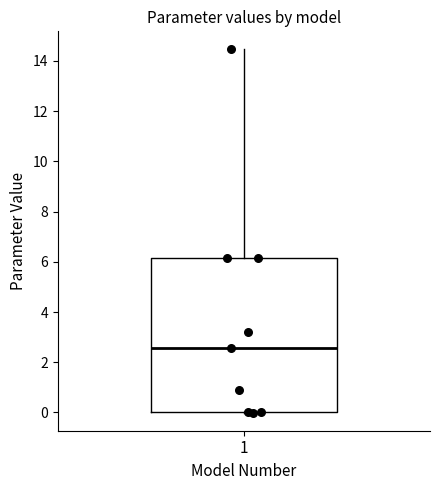

Transcribe this box plot: give where the median line is, the range the box spans, and where the two whiskers end, as read against the y-axis. The values are not printed on the chart, so give them approximately, as read against the axis.

median 2.6, box 0.0 to 6.2, whiskers 0.0 to 14.4